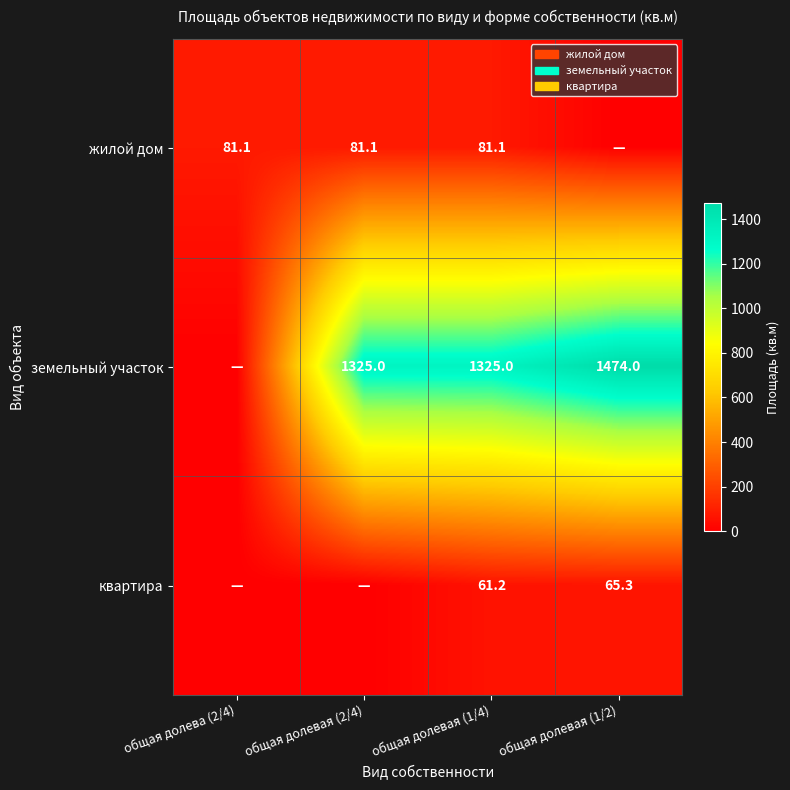

True or false: жилой дом has a value of 81.1 at общая долевая (2/4).

True